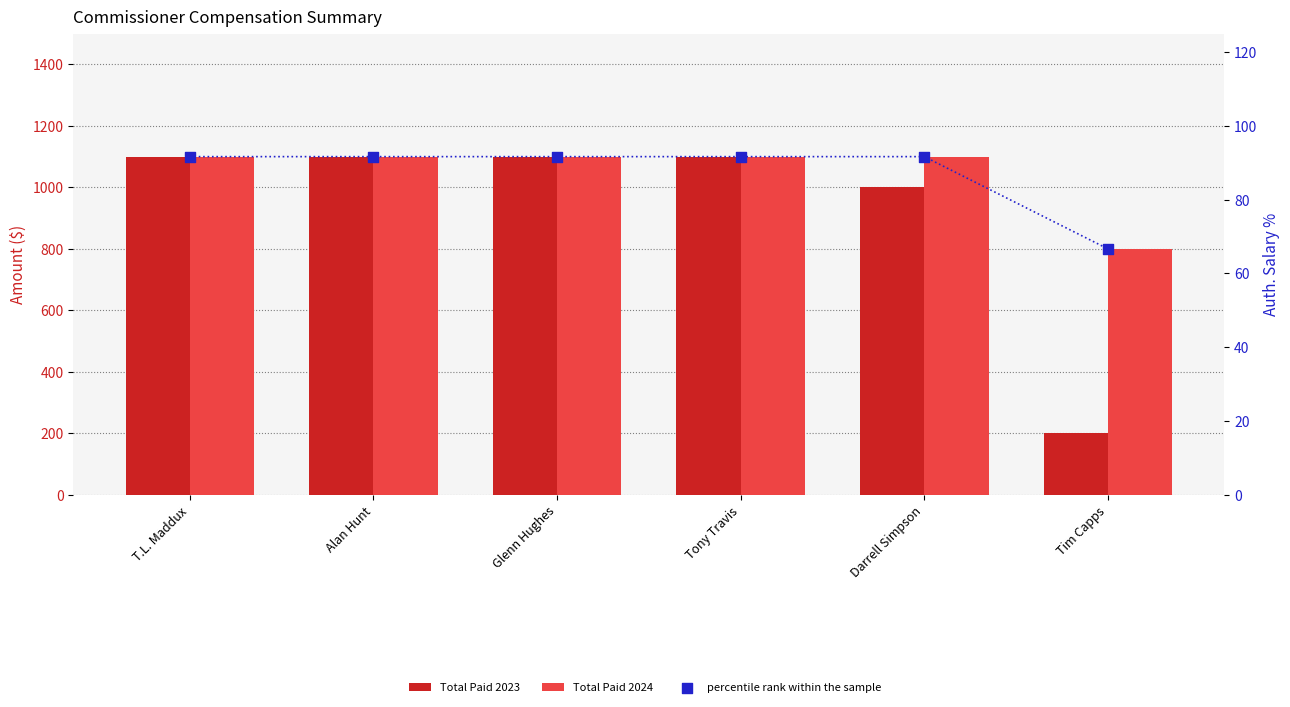

Which series has the largest total across all categories?

Total Paid 2024